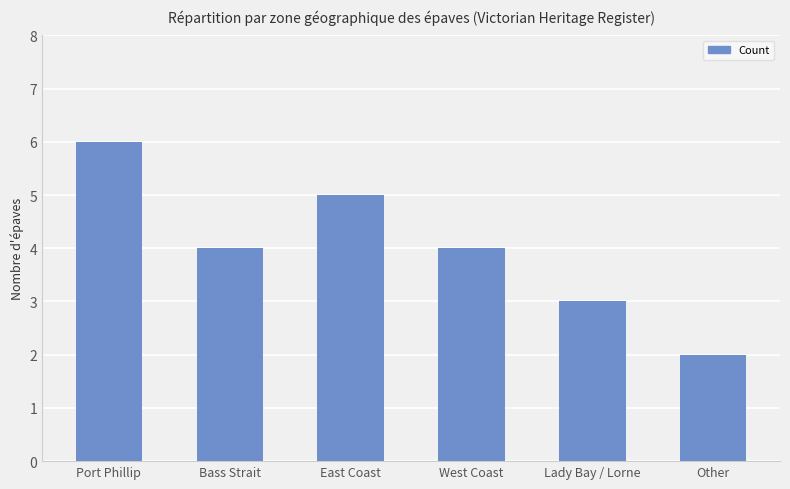

Reading left to right, list all the values displayed in this chart.

Port Phillip=6	Bass Strait=4	East Coast=5	West Coast=4	Lady Bay / Lorne=3	Other=2